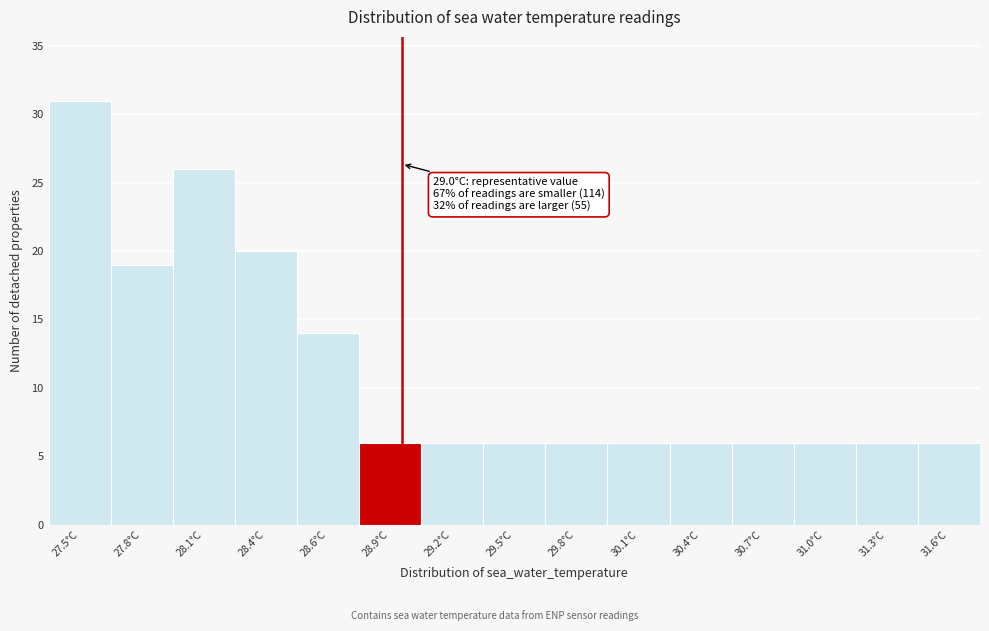

Reading right to left, extract all data points from this chart.

31.6°C=6	31.3°C=6	31.0°C=6	30.7°C=6	30.4°C=6	30.1°C=6	29.8°C=6	29.5°C=6	29.2°C=6	28.9°C=6	28.6°C=14	28.4°C=20	28.1°C=26	27.8°C=19	27.5°C=31